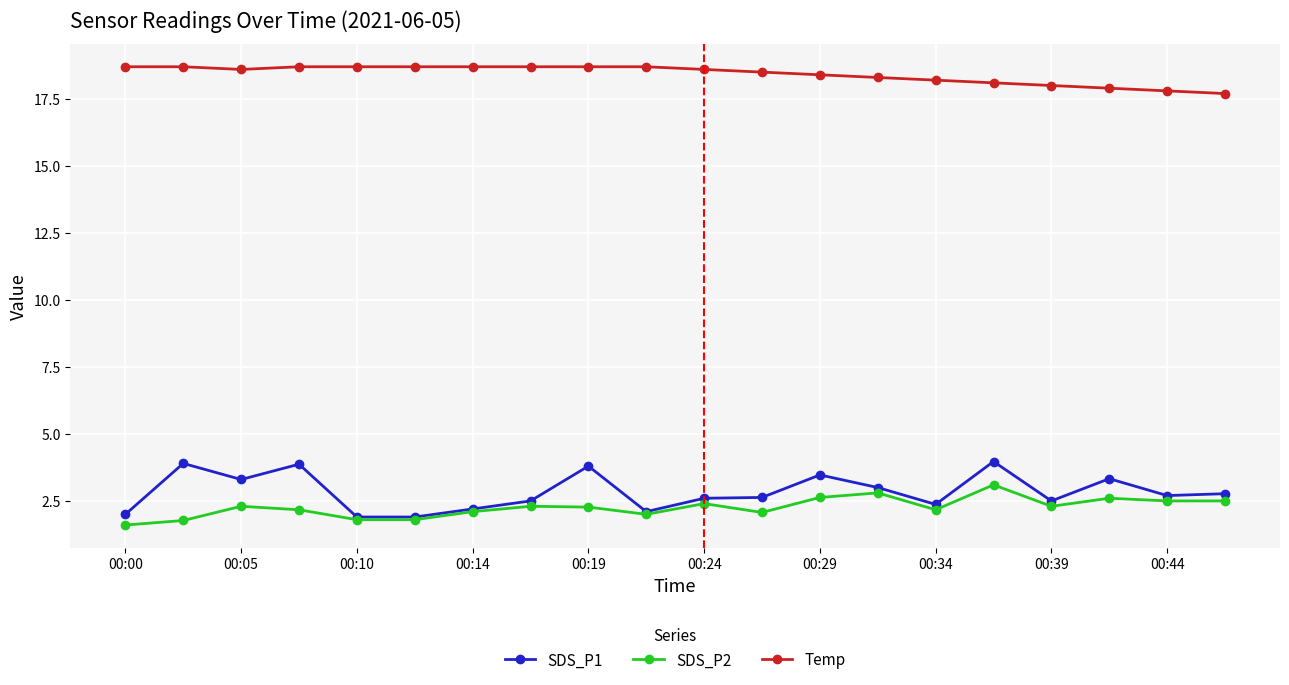

Is this an area chart (filled region under the line)?

No